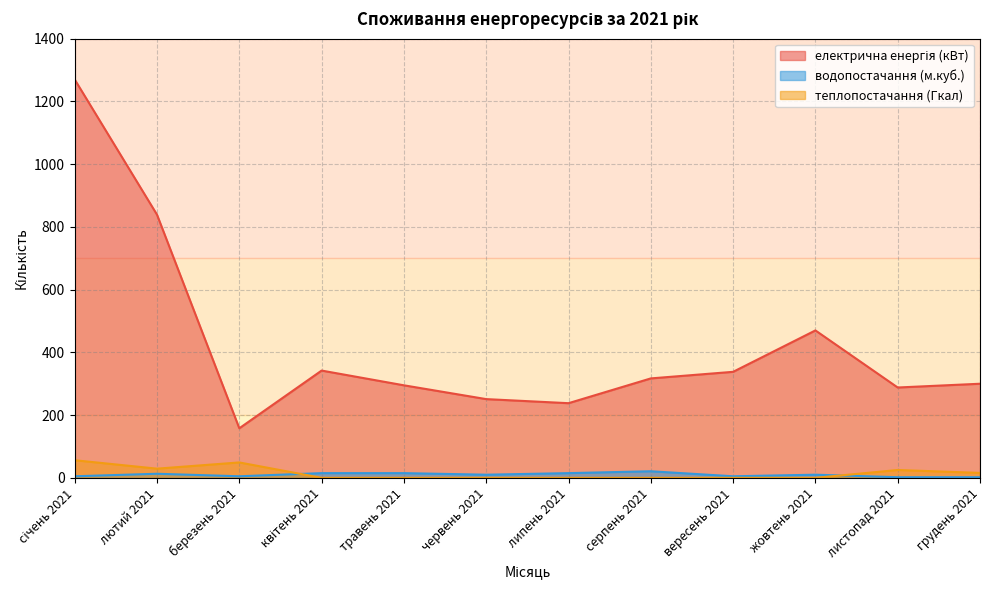

What is the greatest value displayed?

1270.0